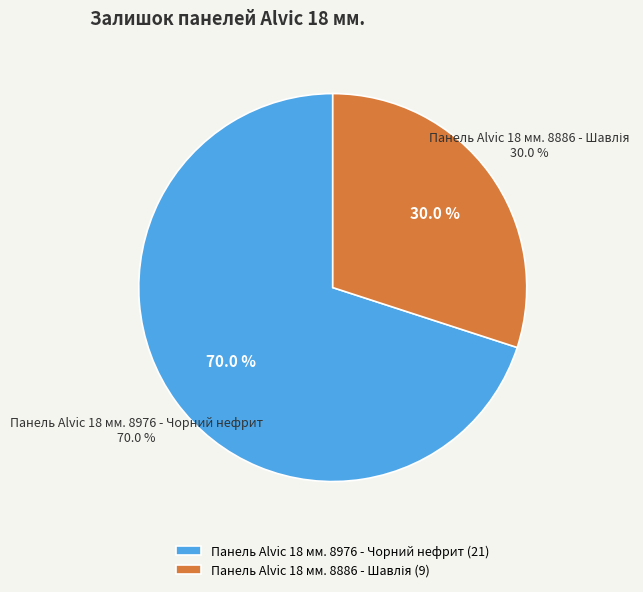

How much of the chart is everything except Панель Alvic 18 мм. 8976 - Чорний нефрит?

30.0%